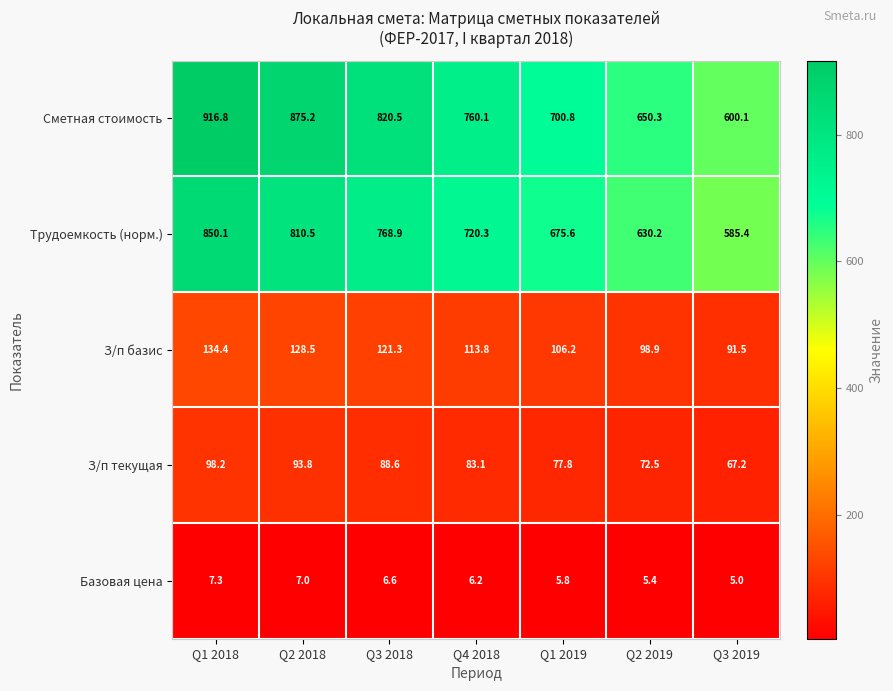

How many data points in Сметная стоимость are less than 760?

3